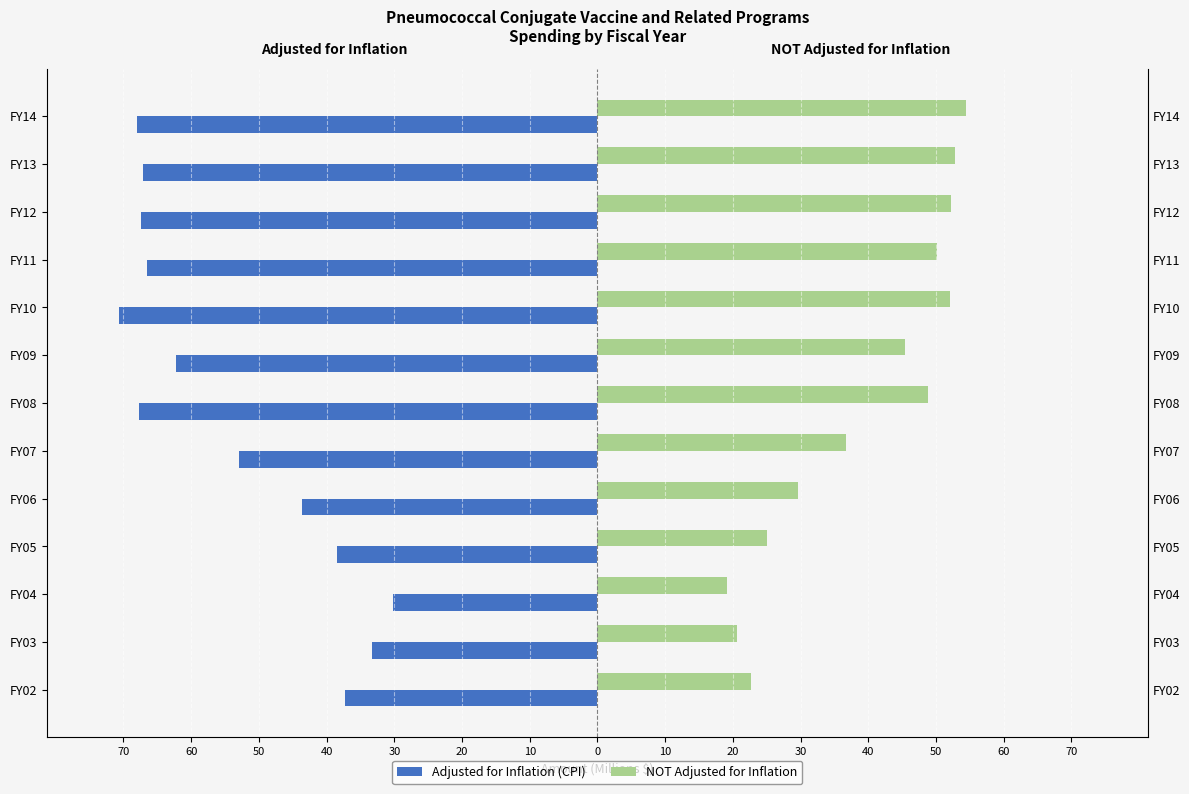

Reading left to right, transcribe all the data shown in this chart.

Adjusted for Inflation (CPI): -37.3	-33.3	-30.2	-38.4	-43.7	-52.9	-67.7	-62.2	-70.7	-66.6	-67.4	-67.1	-68.0
NOT Adjusted for Inflation: 22.6	20.7	19.2	25.1	29.6	36.8	48.8	45.4	52.1	50.1	52.2	52.9	54.4